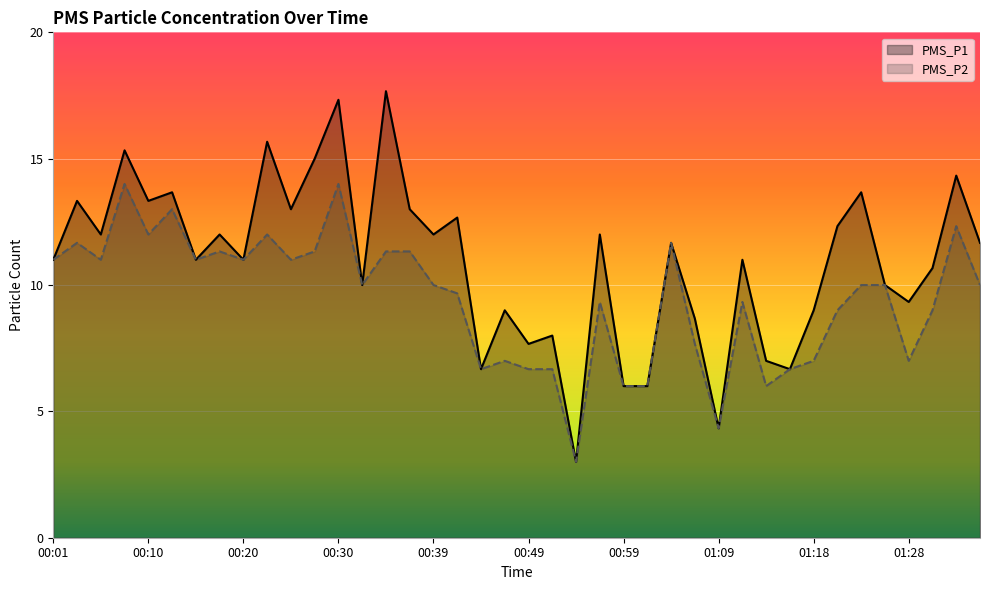

At which category is the sum across all series the highest?

00:30